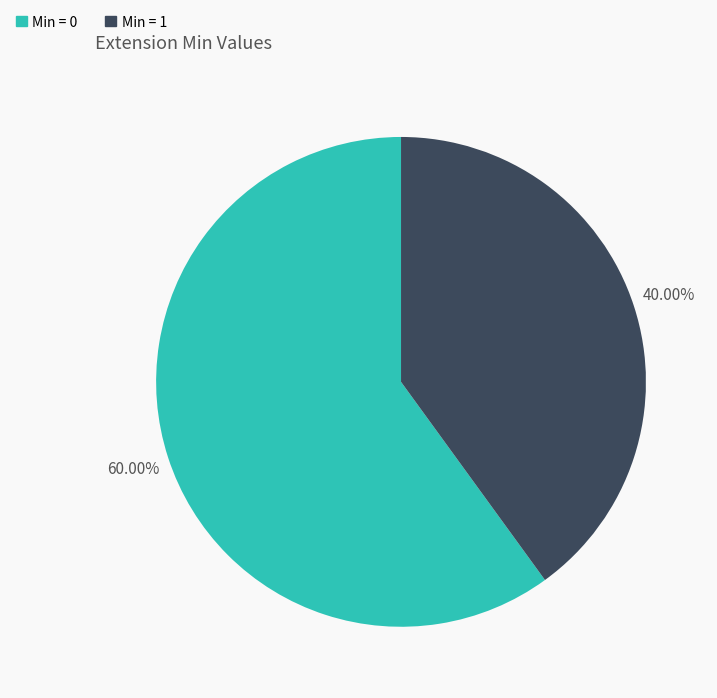

Is there a majority slice in this chart?

Yes